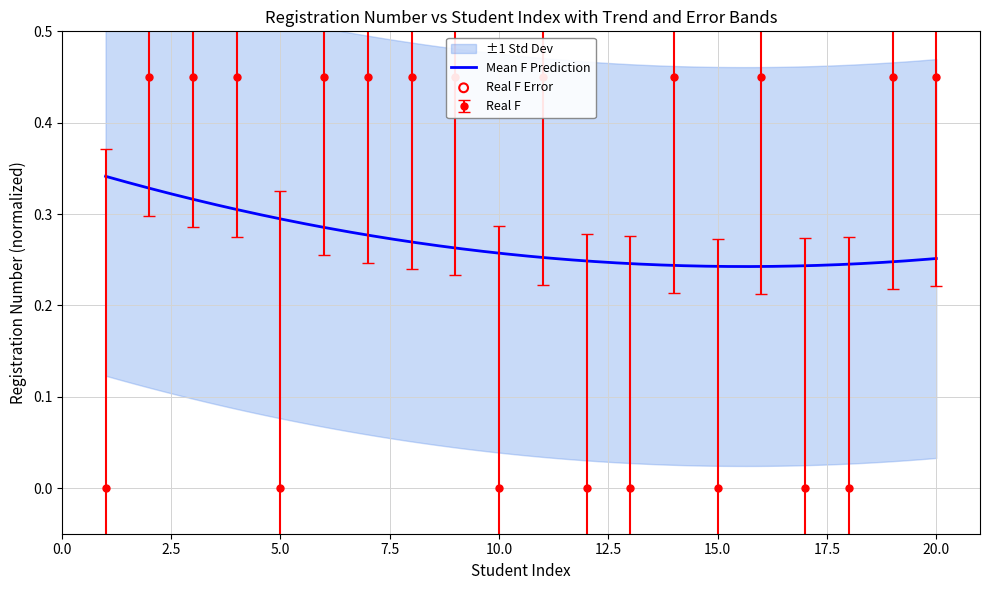

What is the change in value from 10 to 16?

+0.4